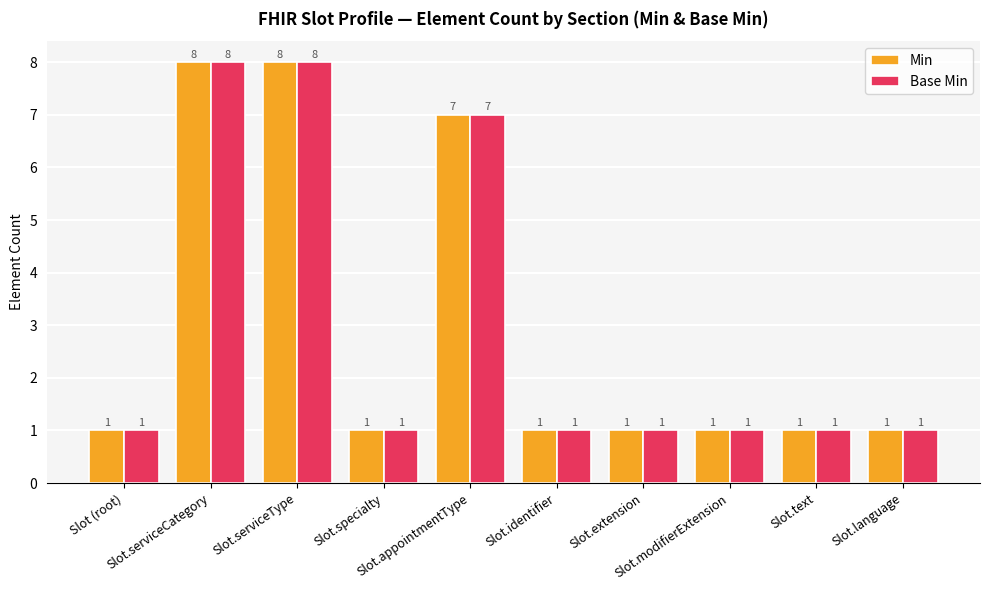

Is it true that Base Min equals 2 at Slot (root)?

False